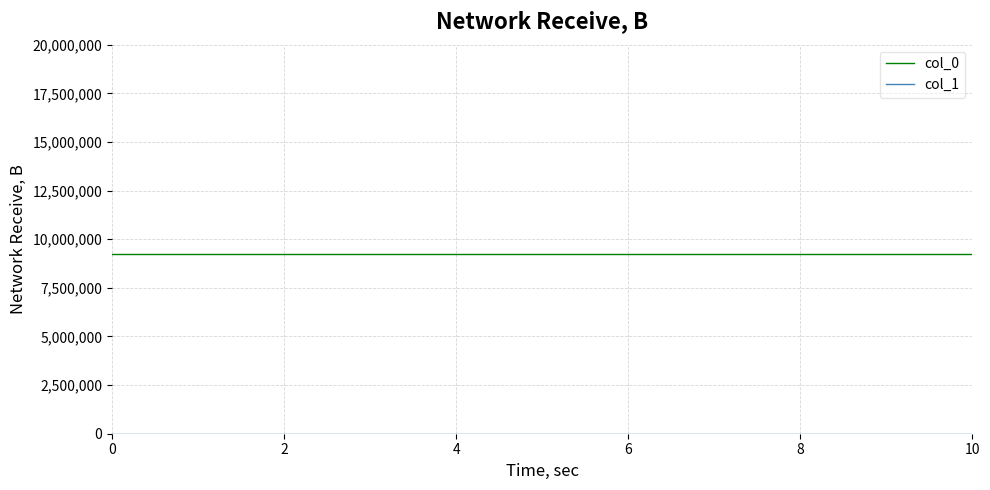

Which series has the largest total across all categories?

col_0